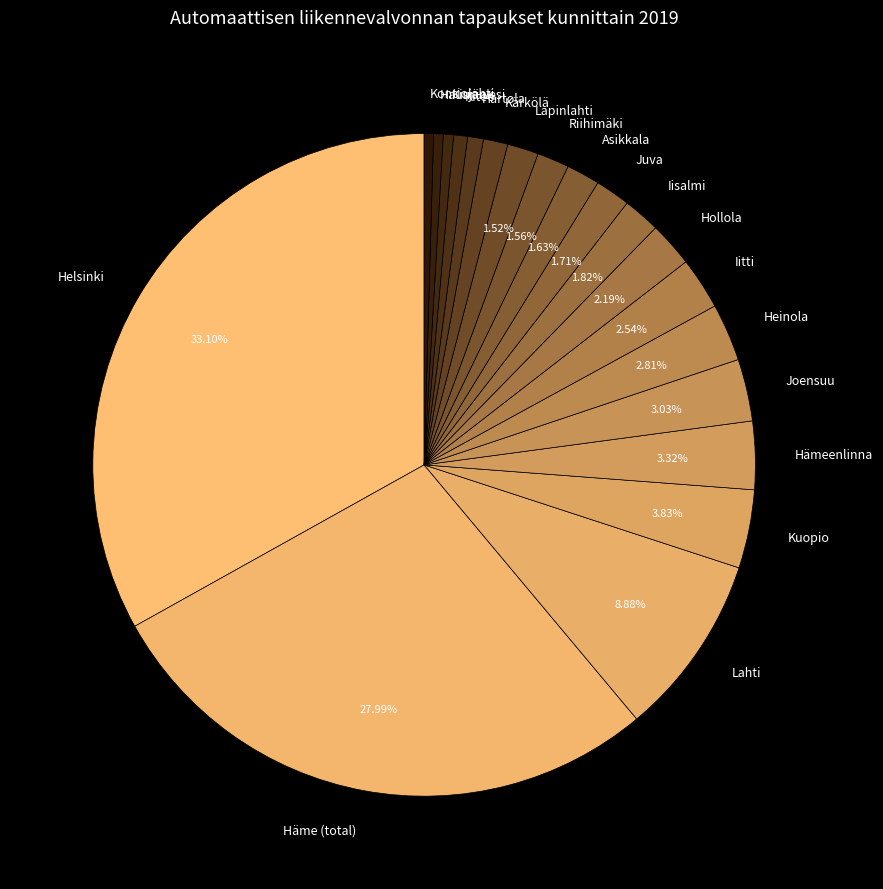

To the nearest percent, what is the combined percentage of Kärkölä and Hausjärvi?

2%